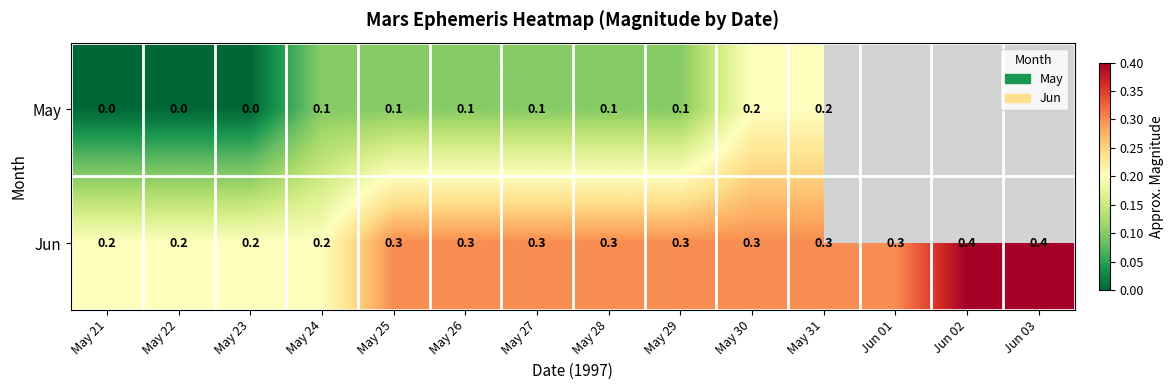

The value of May at May 24 is 0.1. True or false?

True